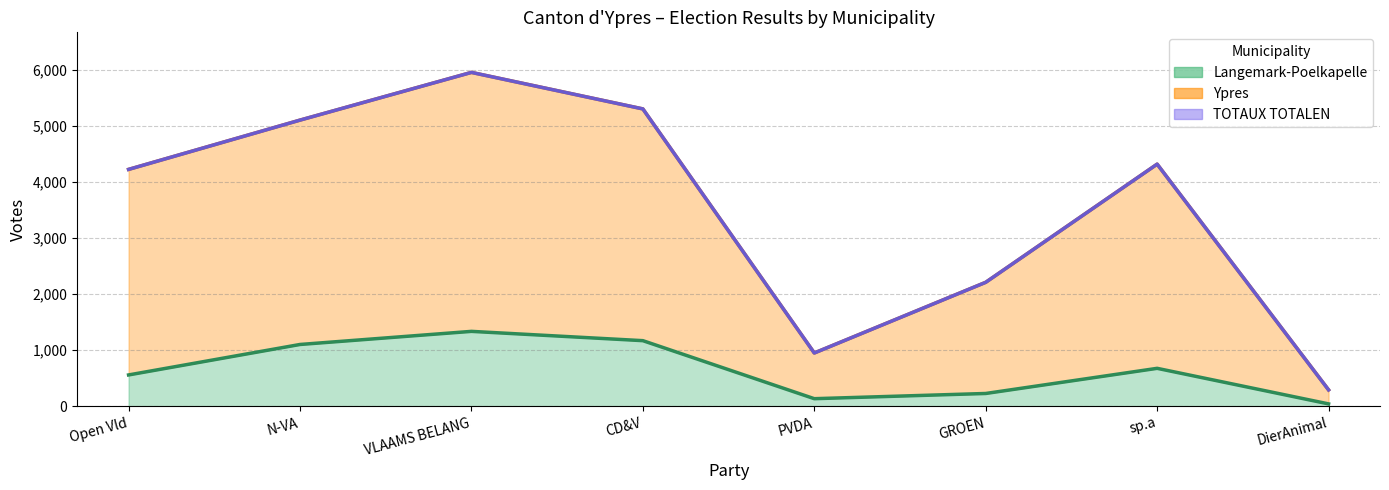

Which category has the lowest value across all series?

DierAnimal